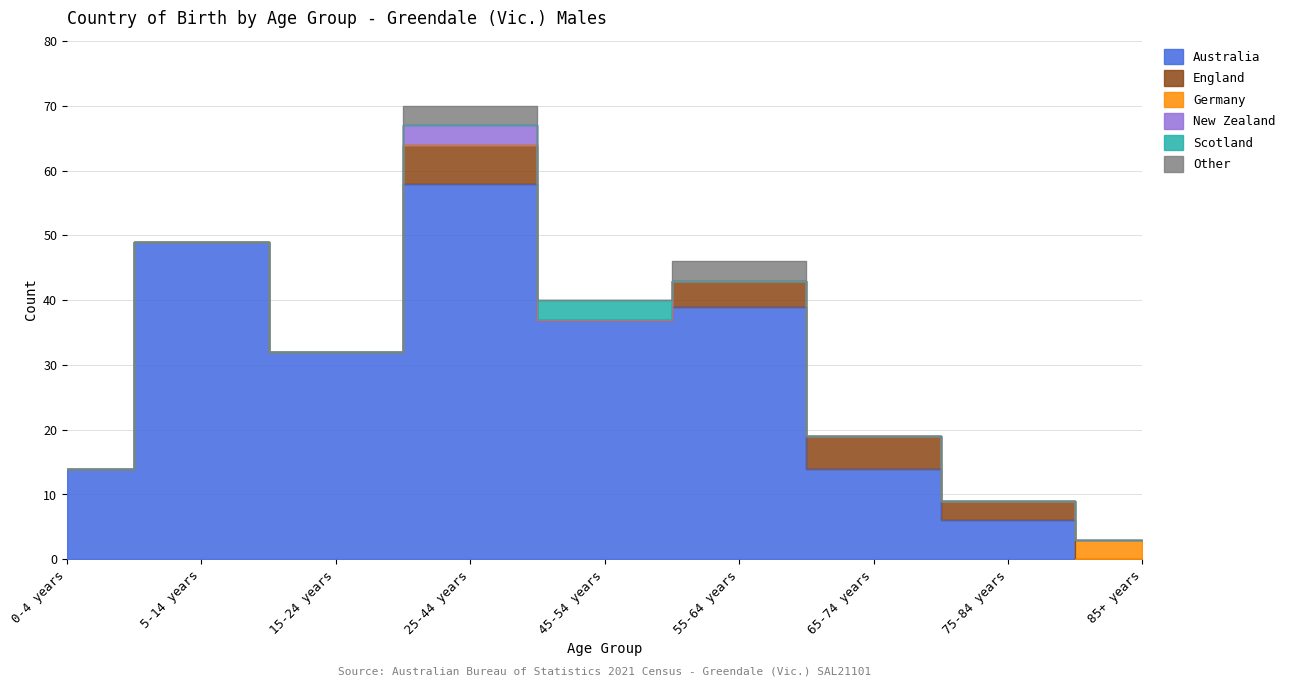

What is the label of the 4th point from the left?

25-44 years